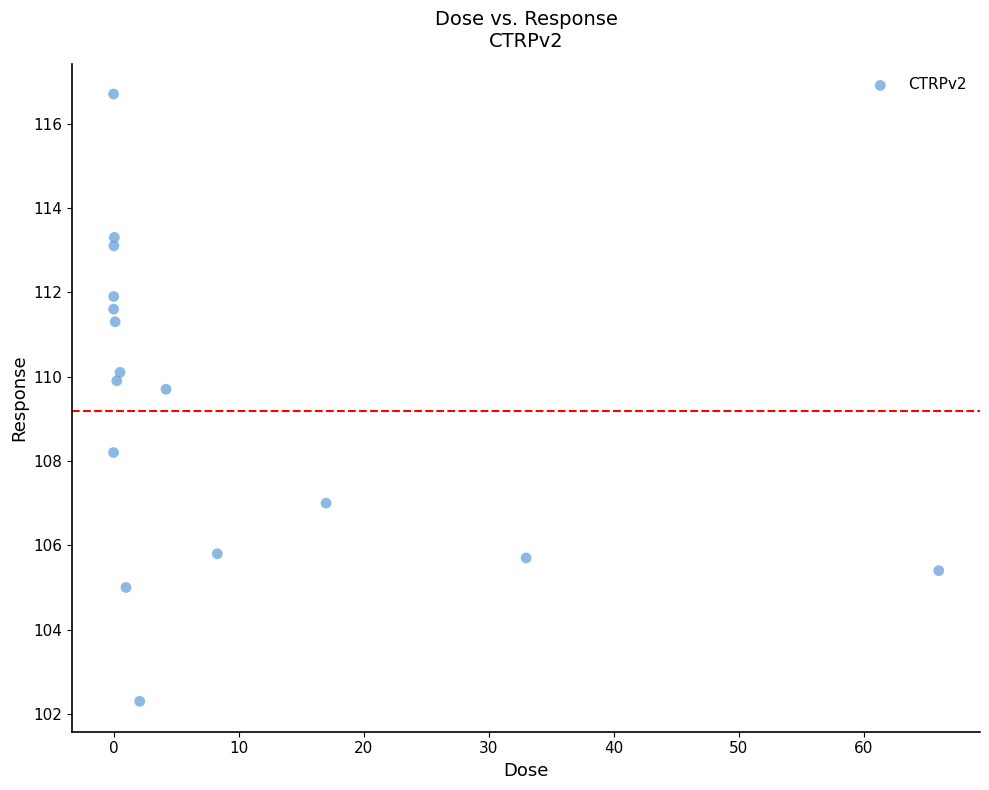

What is the range of Y values (max minus min)?

14.4